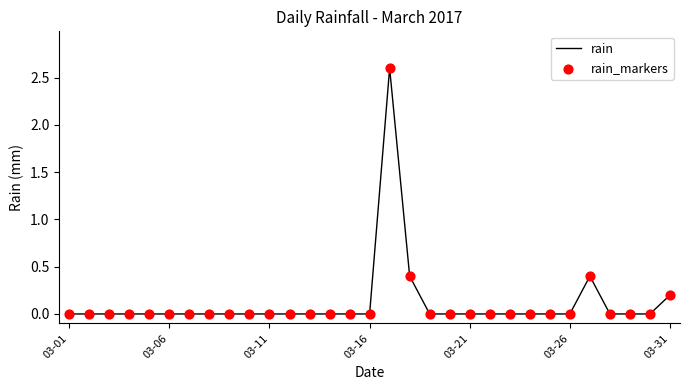

What is the maximum value shown in the chart?

2.6